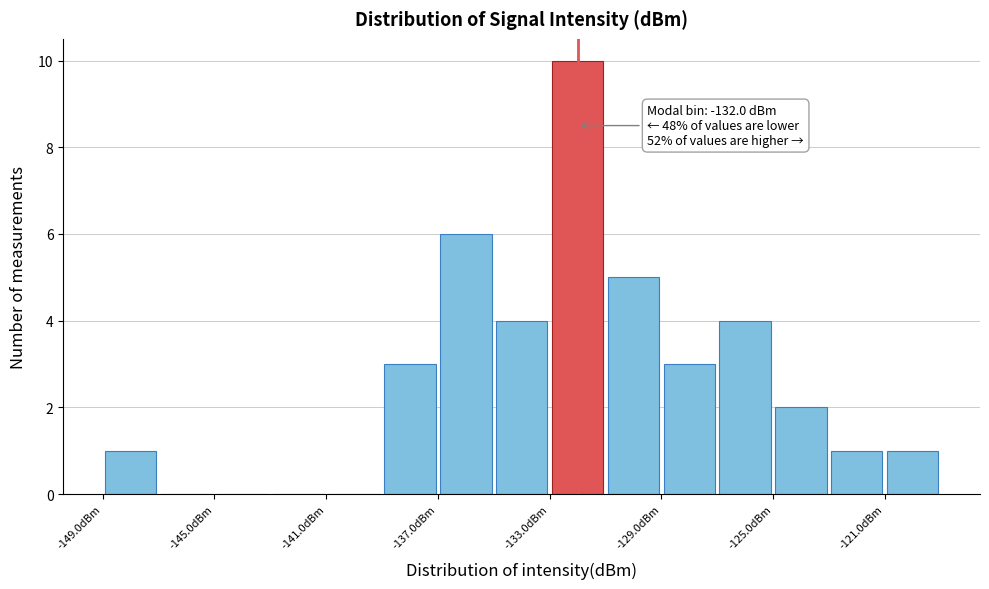

Over which range of the x-axis is the bar tallest?

-133 to -131